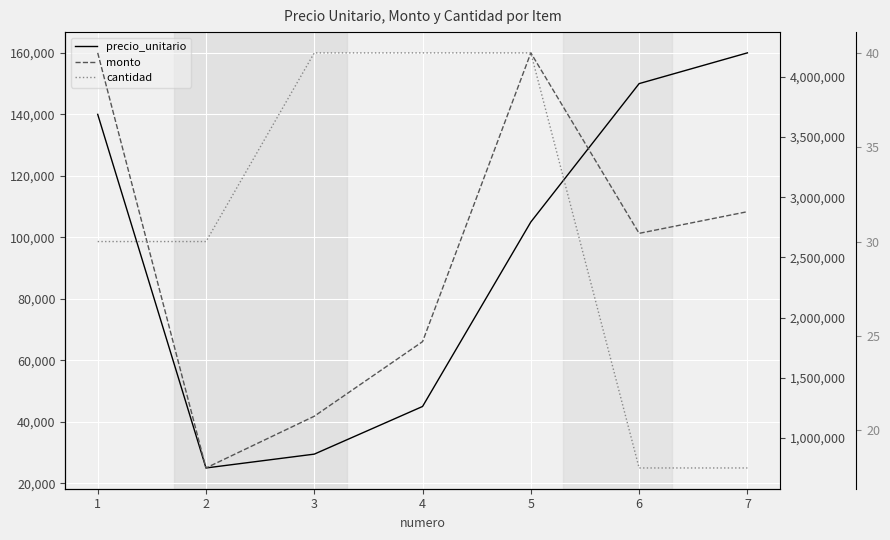

Rank the categories by cantidad value from lowest to highest.

6, 7, 1, 2, 3, 4, 5